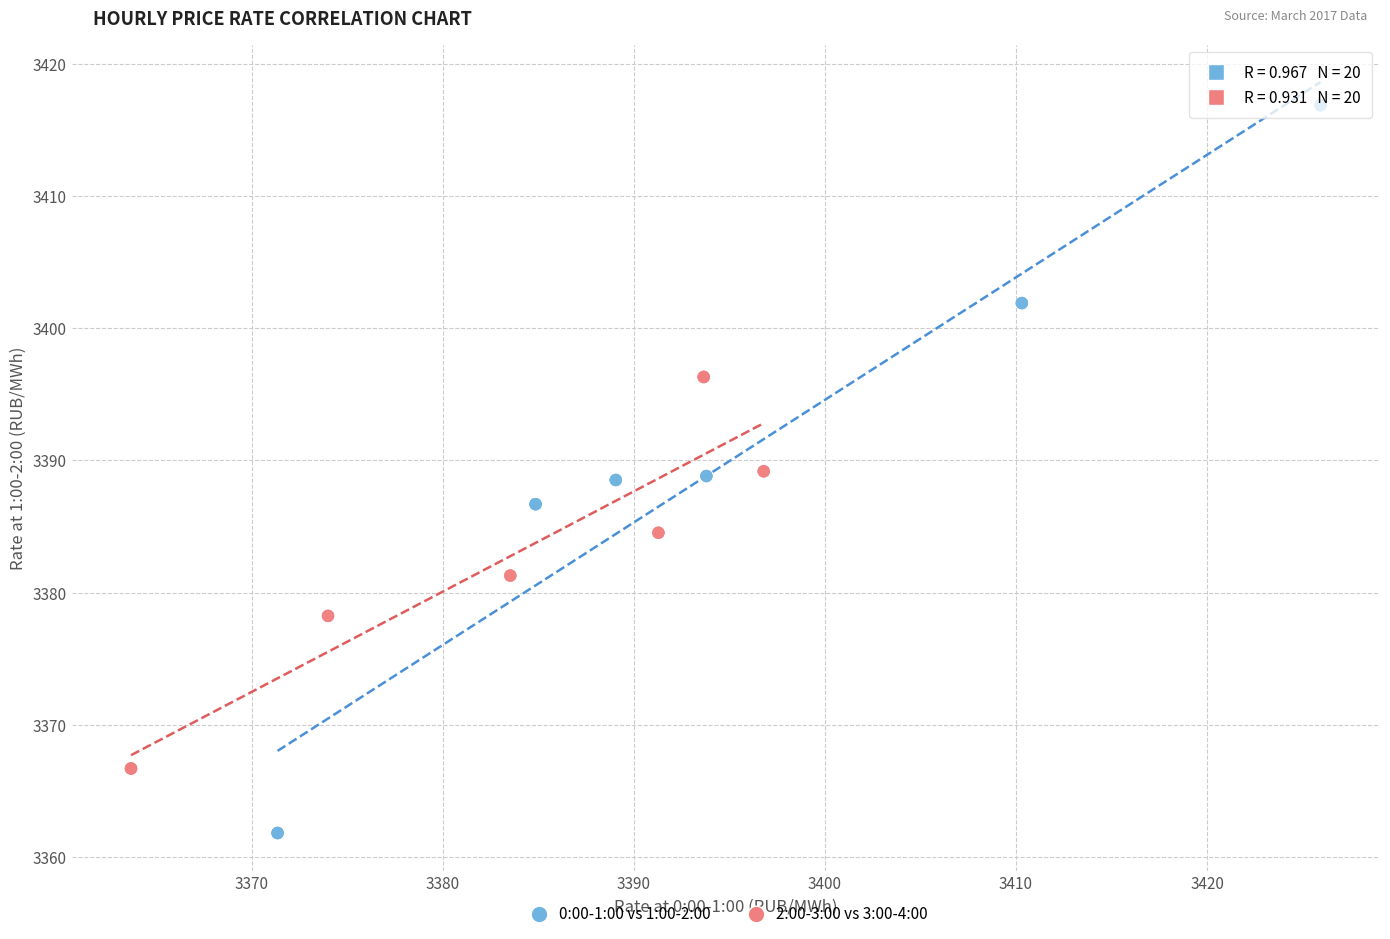

Which series contains the highest Y value?

0:00-1:00 vs 1:00-2:00